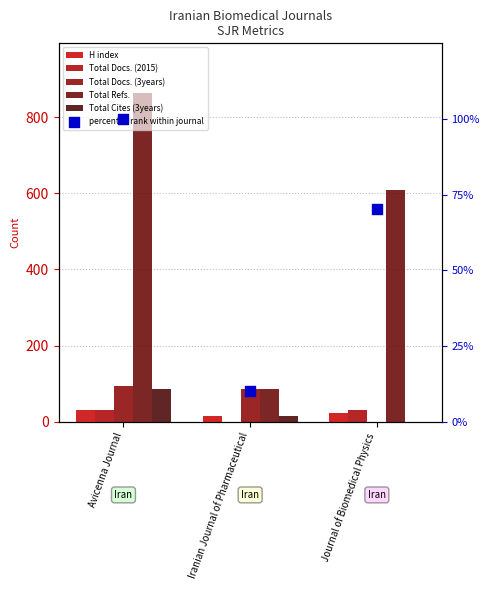

At how many categories does at least one series exceed 482?

2